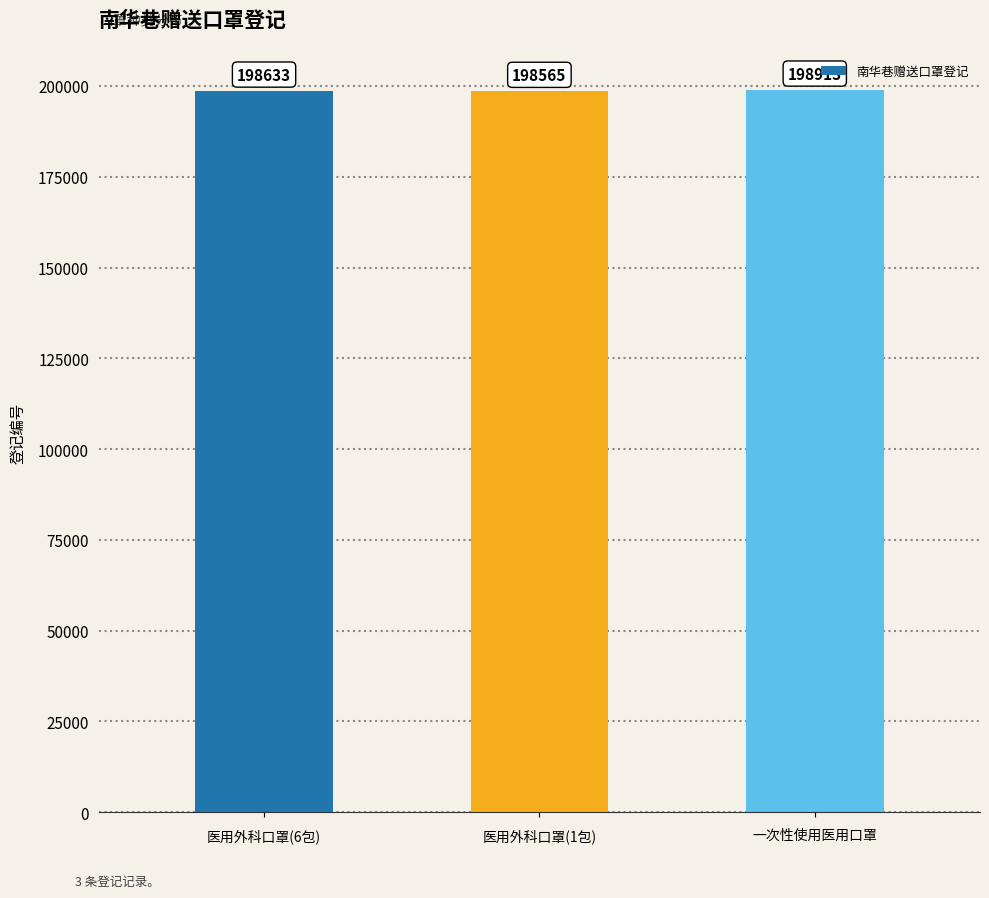

Are the bars grouped side by side (vs. stacked)?

No